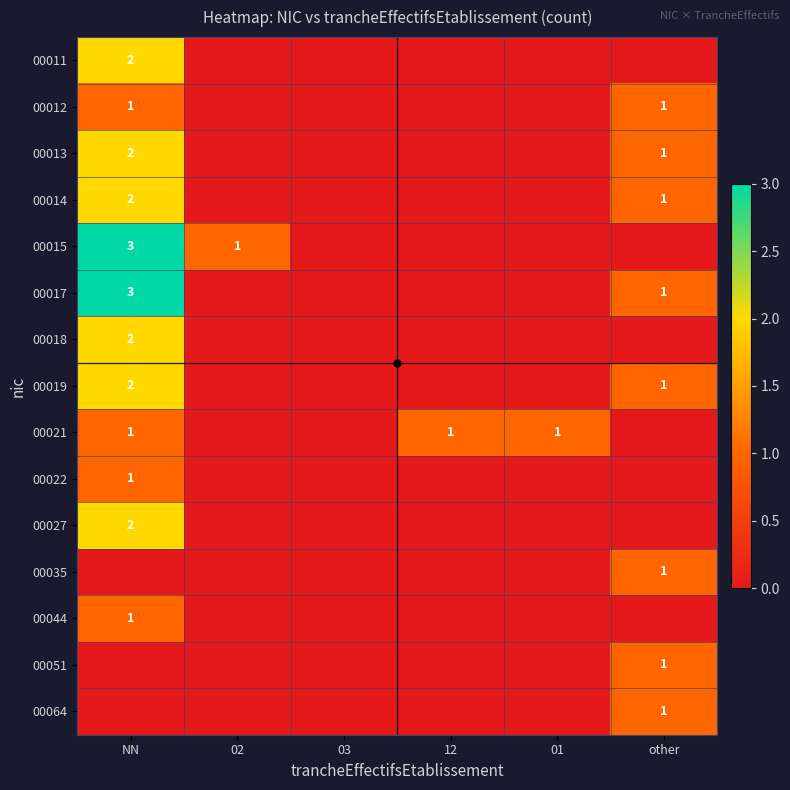

The value of 00022 at NN is 2. True or false?

False